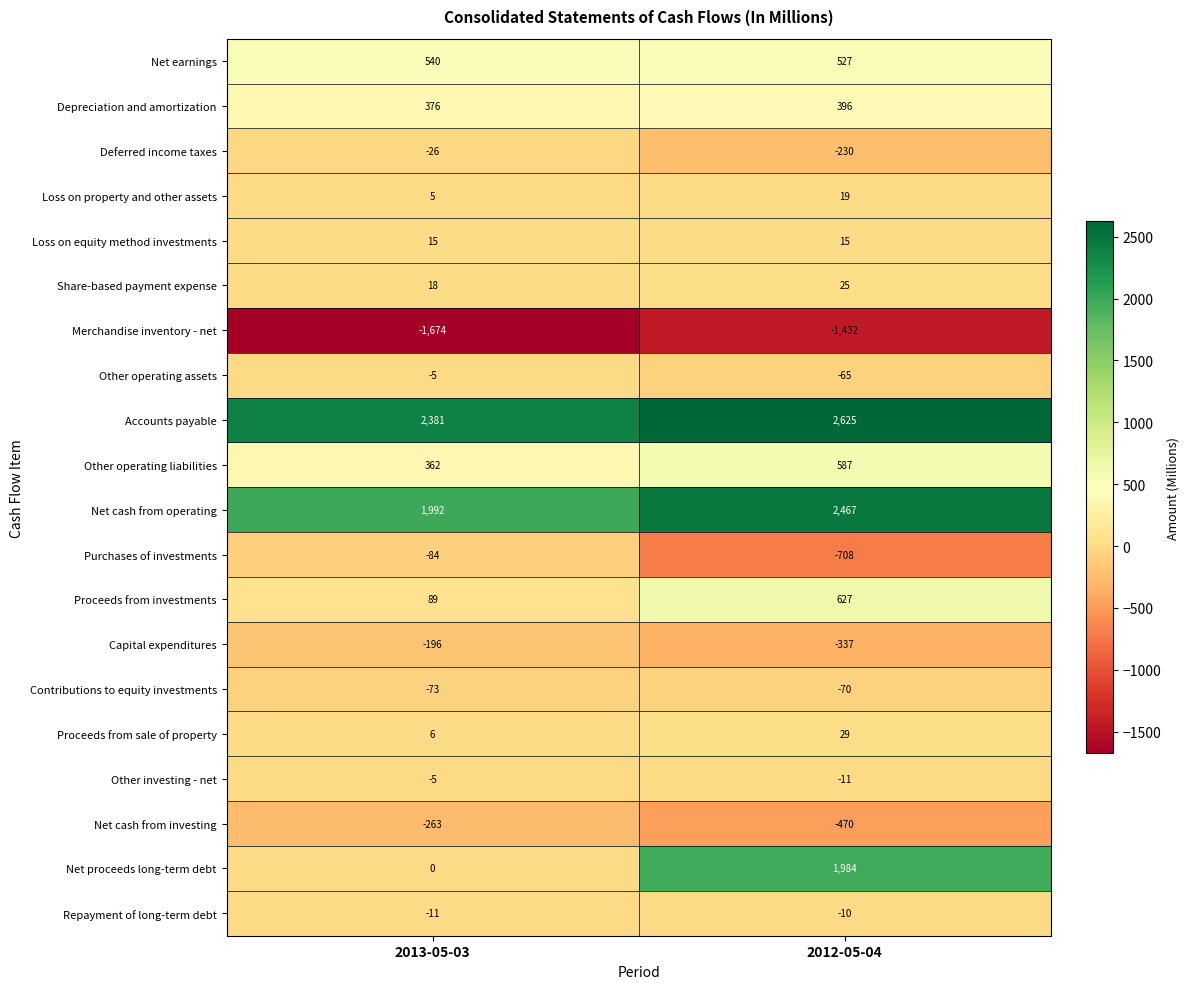

What is the average value of the Proceeds from investments series?

358